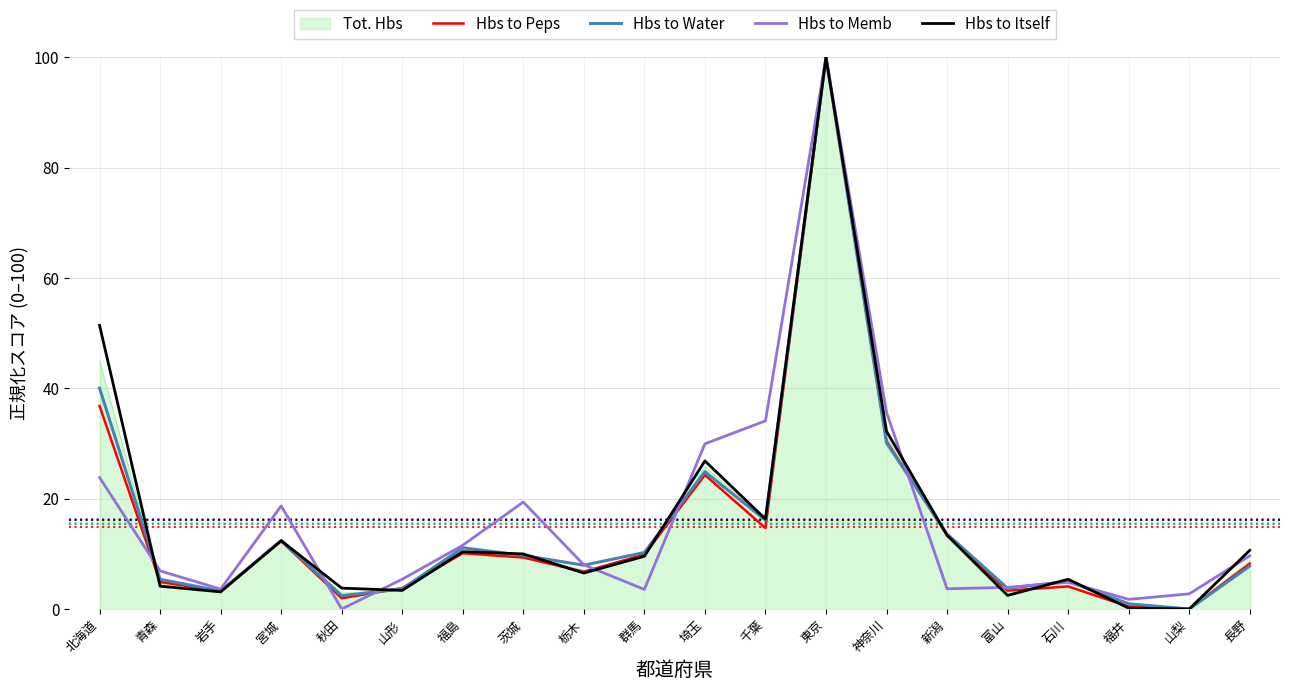

What is the total value across all series at 千葉?

97.4